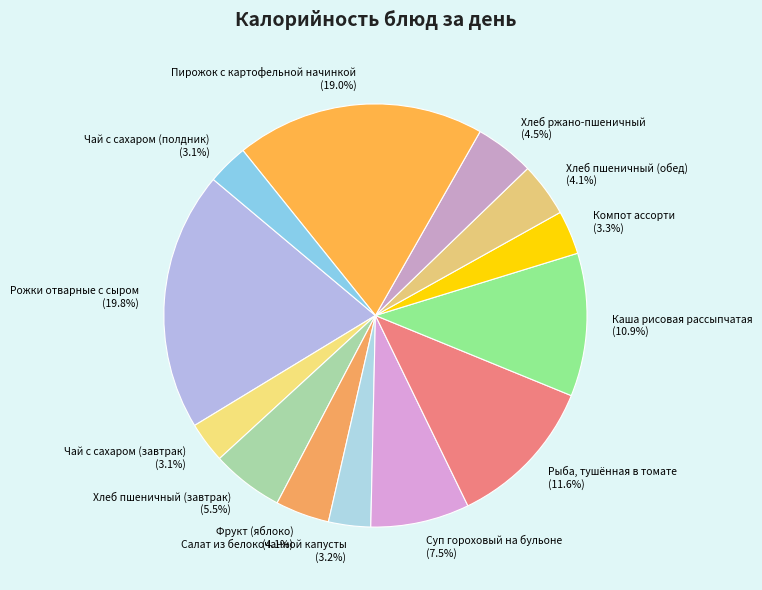

Which has a higher value, Пирожок с картофельной начинкой (19.0%) or Хлеб пшеничный (завтрак) (5.5%)?

Пирожок с картофельной начинкой (19.0%)